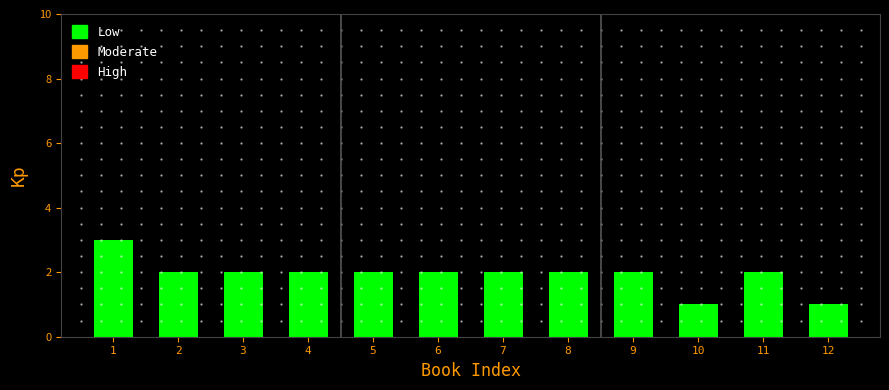

Reading left to right, list all the values displayed in this chart.

1=3	2=2	3=2	4=2	5=2	6=2	7=2	8=2	9=2	10=1	11=2	12=1